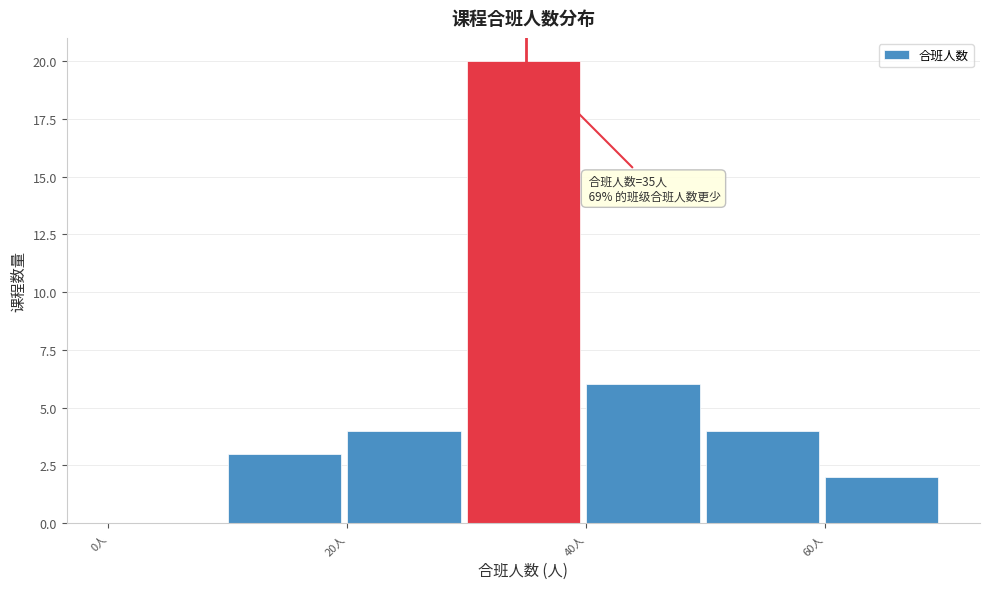

Over which range of the x-axis is the bar tallest?

30 to 40